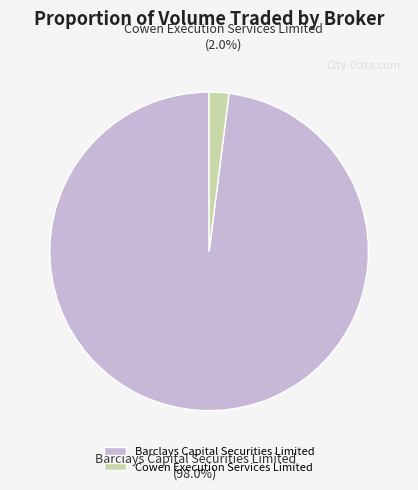

Is it true that Cowen Execution Services Limited is 2% of the pie?

True